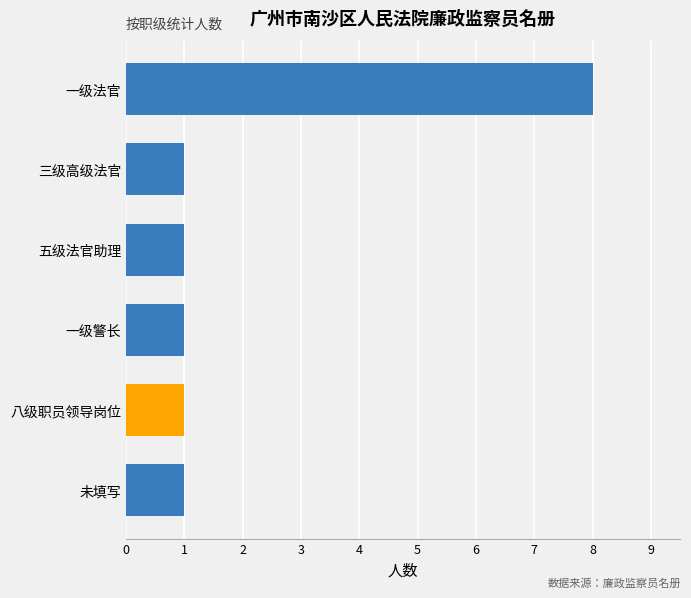

How many series are shown in this chart?

1